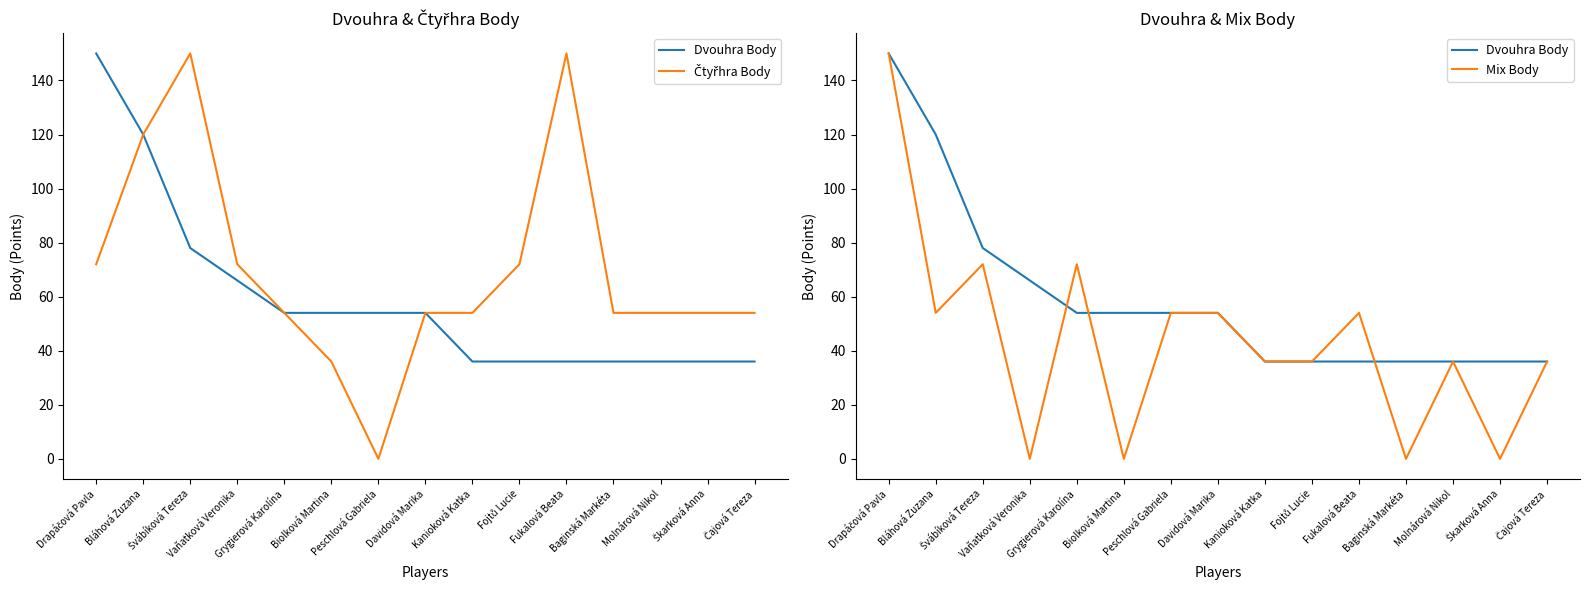

At which category is the sum across all series the highest?

Drapáčová Pavla